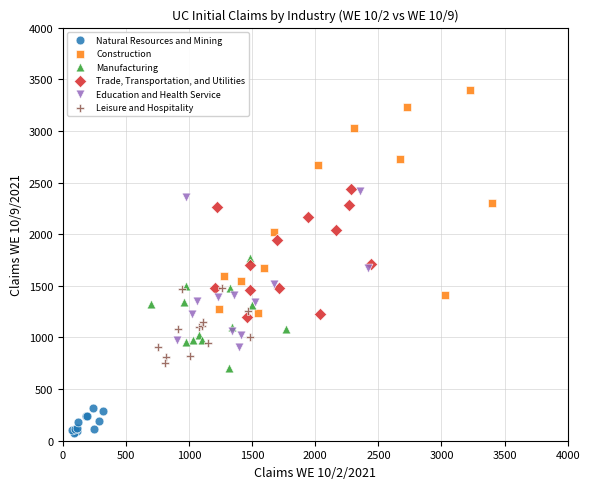

What are all the series names shown in the legend?

Natural Resources and Mining, Construction, Manufacturing, Trade, Transportation, and Utilities, Education and Health Service, Leisure and Hospitality